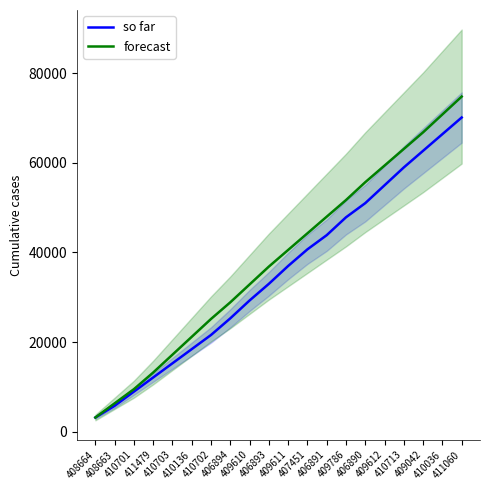

Reading right to left, transcribe all the data shown in this chart.

so far: 70125.0	66412.5	62700.0	58987.5	55000.0	51012.5	47850.0	43862.5	40700.0	36987.5	33000.0	29287.5	25300.0	21587.5	18425.0	15262.5	12100.0	8937.5	5775.0	3162.5
forecast: 74800.0	70812.5	66825.0	63112.5	59400.0	55687.5	51700.0	47987.5	44275.0	40562.5	36850.0	32862.5	28875.0	25162.5	21175.0	17187.5	13200.0	9487.5	6325.0	3162.5